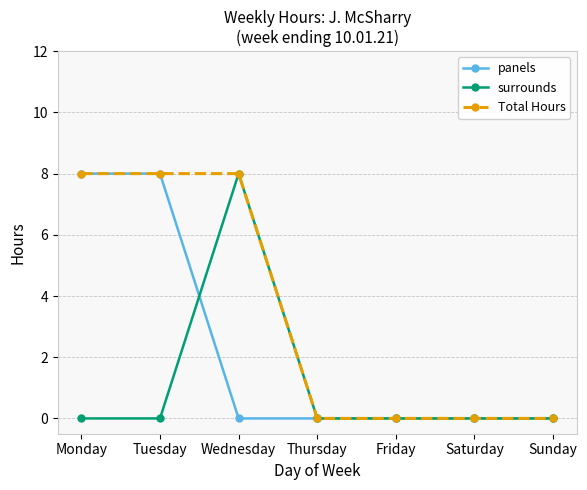

List the series in order of their overall mean, highest first.

Total Hours, panels, surrounds